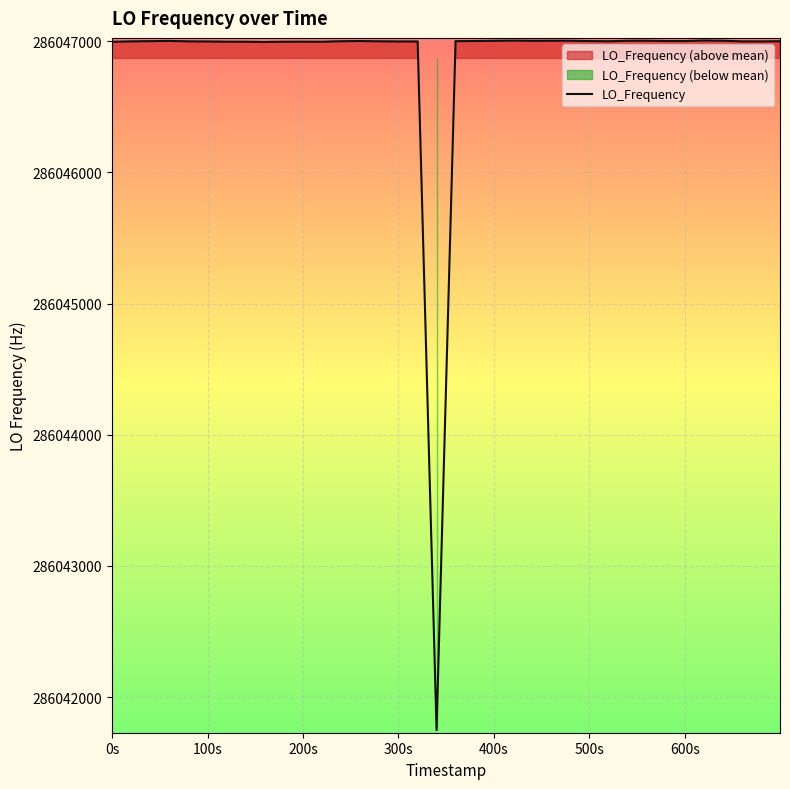

What is the value of the 25th point from the left?

286047003.7